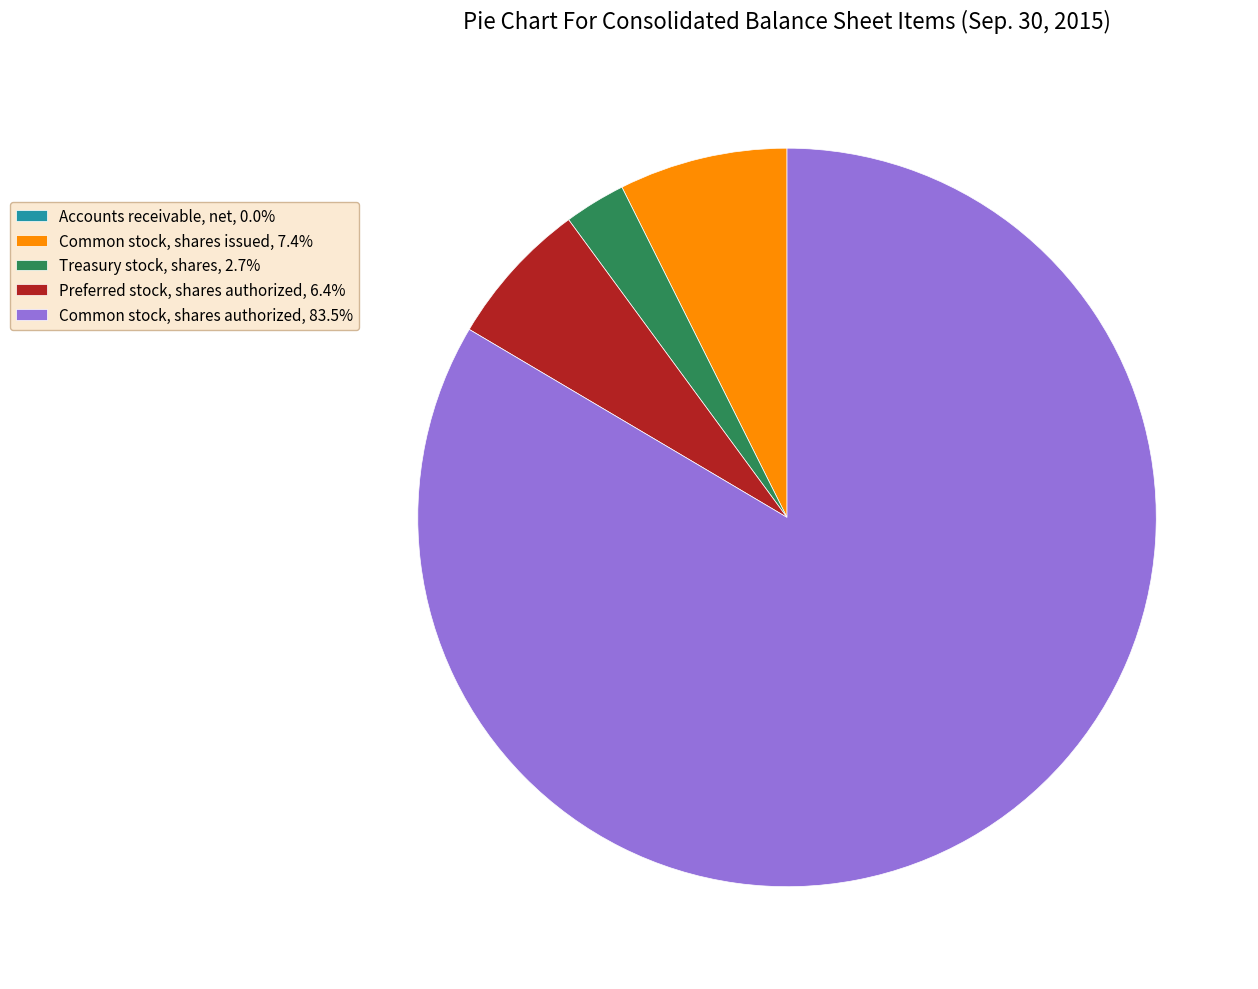

What is the ratio of the value at Preferred stock, shares authorized, 6.4% to the value at Common stock, shares issued, 7.4%?

0.9